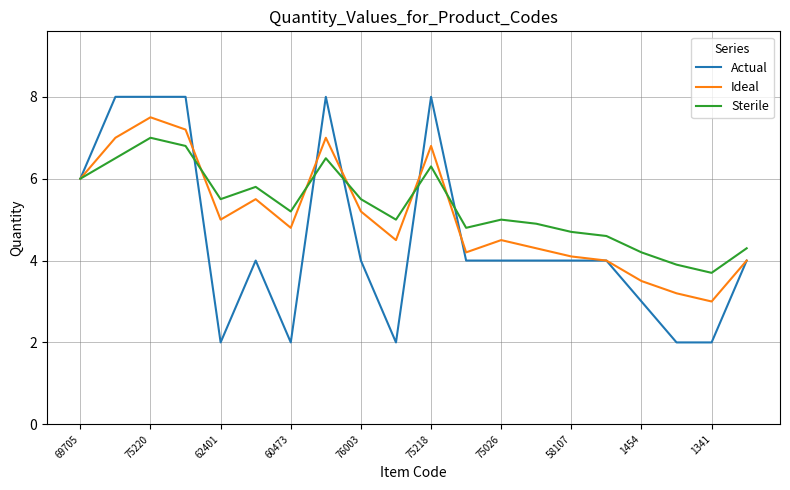

Which series has the largest range (max minus min)?

Actual